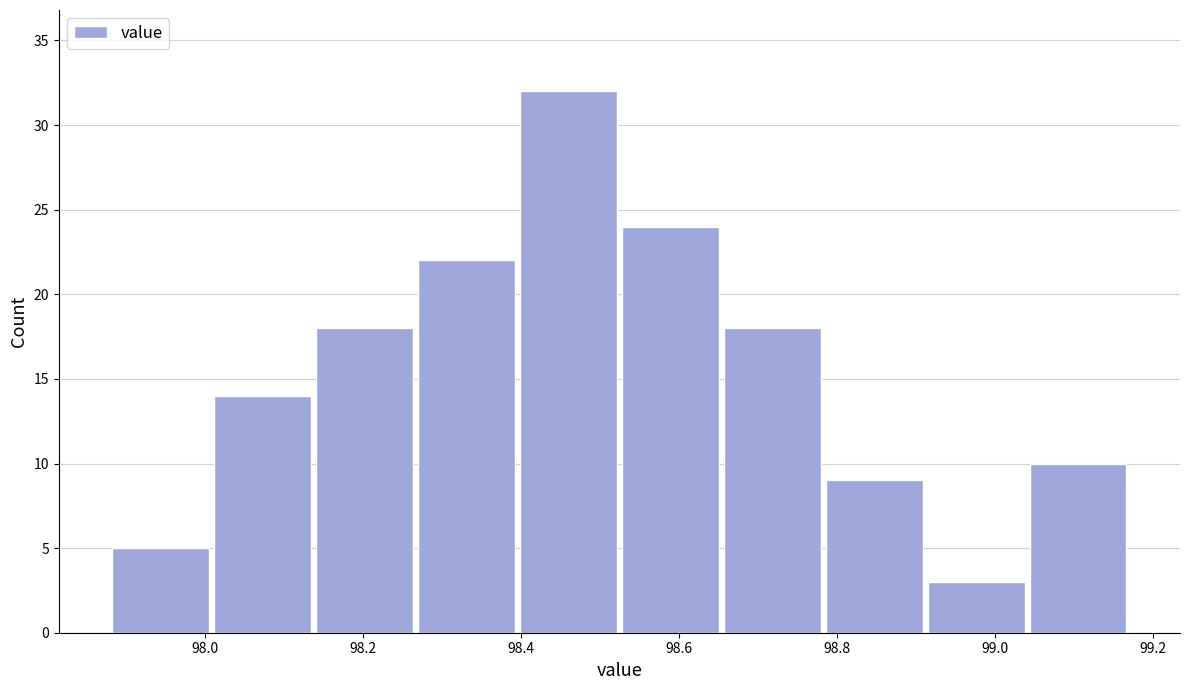

What is the height of the bar covering 98.66 to 98.78 on the x-axis? Neither the bar edges nor the heights are printed on the chart, so give them approximately, as read against the axes.

18